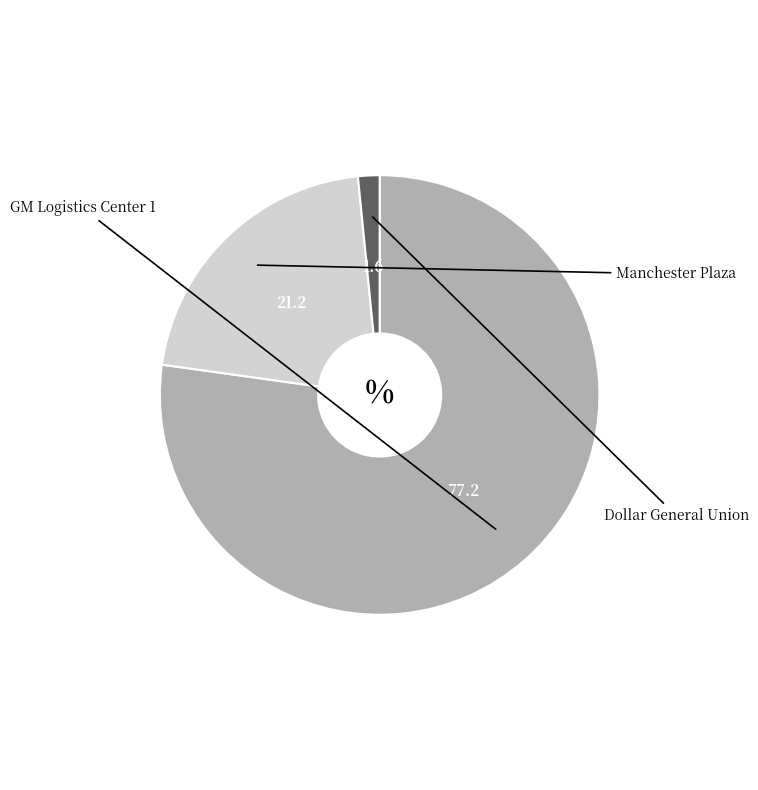

Does any single category account for the majority?

Yes